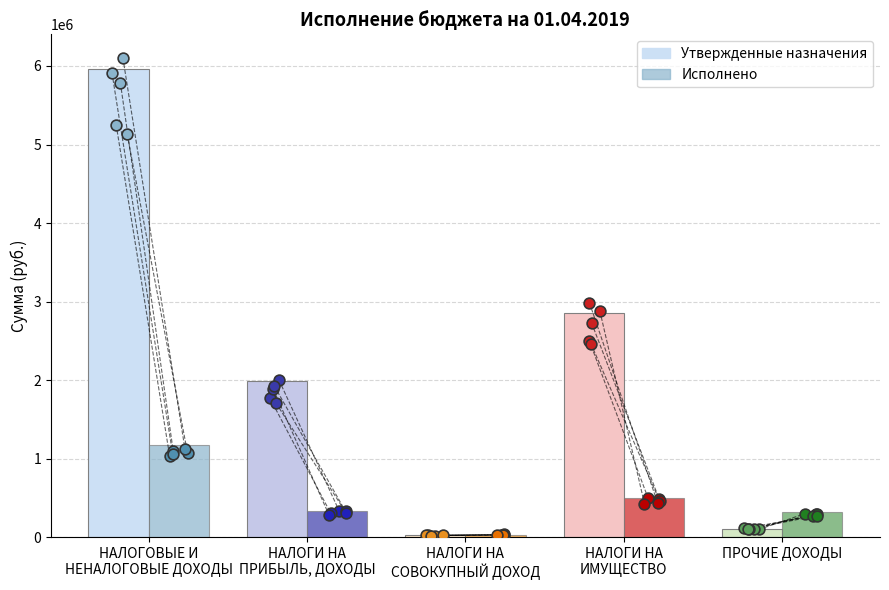

Which series has the largest total across all categories?

Утвержденные бюджетные назначения